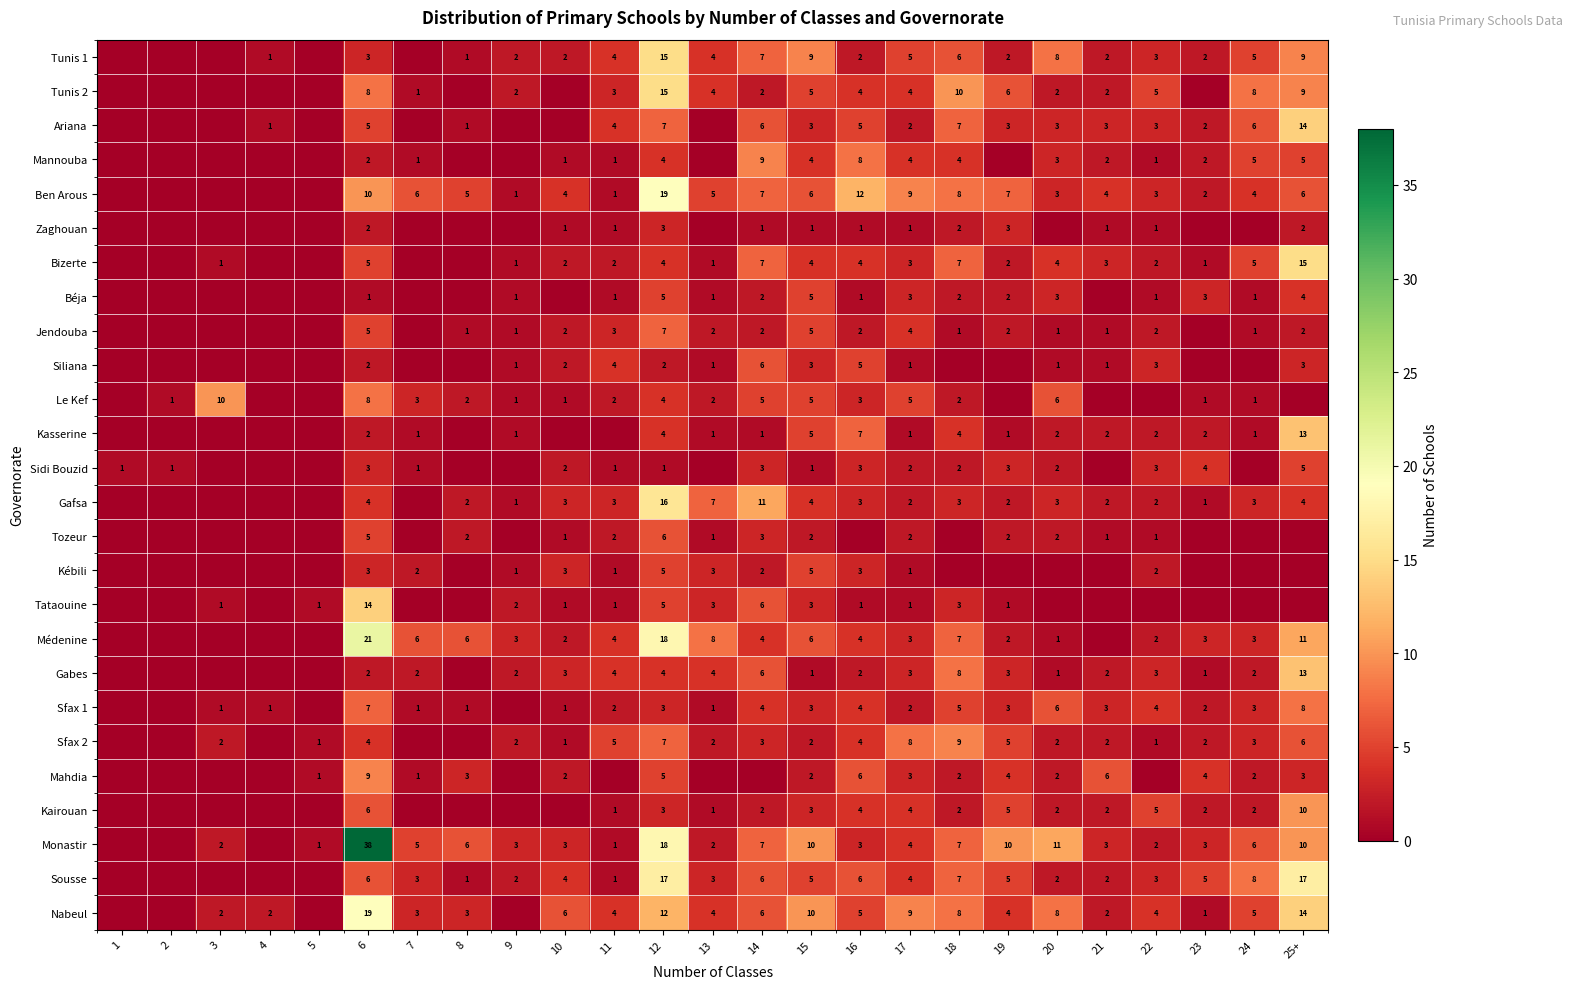

Which category has the lowest value across all series?

1